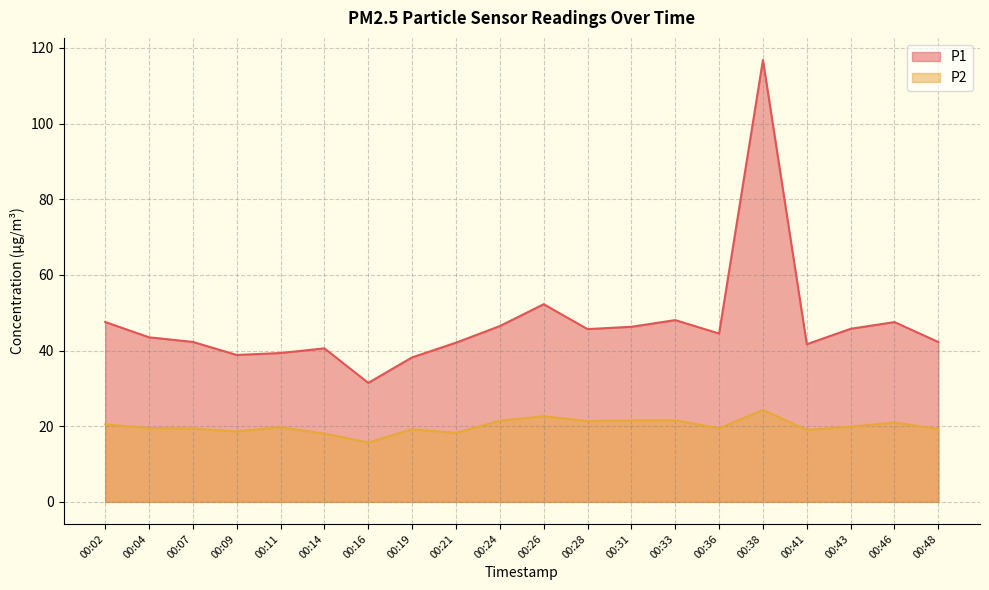

The value of P1 at 00:02 is 69.5. True or false?

False